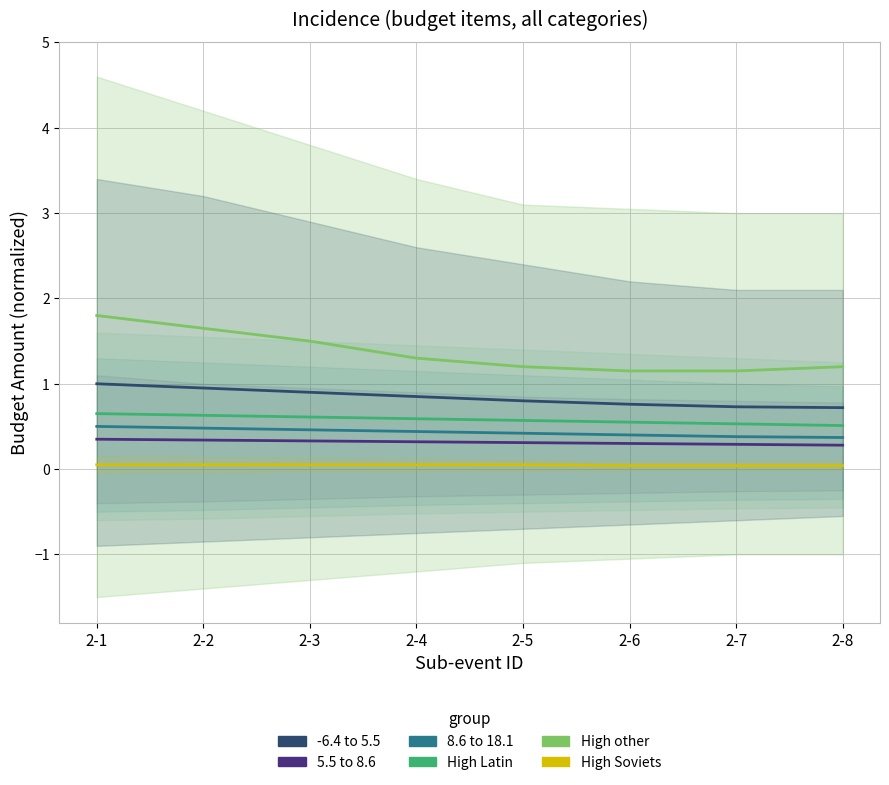

Reading right to left, extract all data points from this chart.

-6.4 to 5.5: 0.7	0.7	0.8	0.8	0.8	0.9	0.9	1.0
5.5 to 8.6: 0.3	0.3	0.3	0.3	0.3	0.3	0.3	0.3
8.6 to 18.1: 0.4	0.4	0.4	0.4	0.4	0.5	0.5	0.5
High Latin: 0.5	0.5	0.6	0.6	0.6	0.6	0.6	0.7
High other: 1.2	1.1	1.1	1.2	1.3	1.5	1.6	1.8
High Soviets: 0.0	0.0	0.0	0.1	0.1	0.1	0.1	0.1